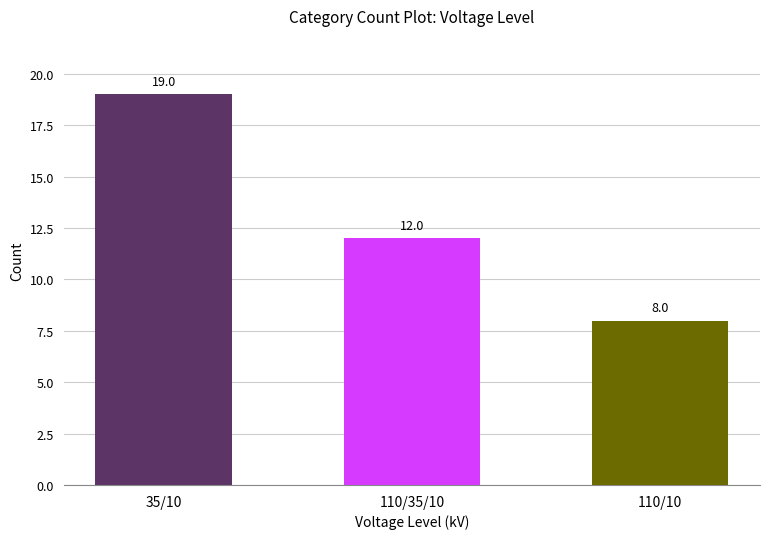

What value does the data have at 110/35/10, to the nearest 10?

10